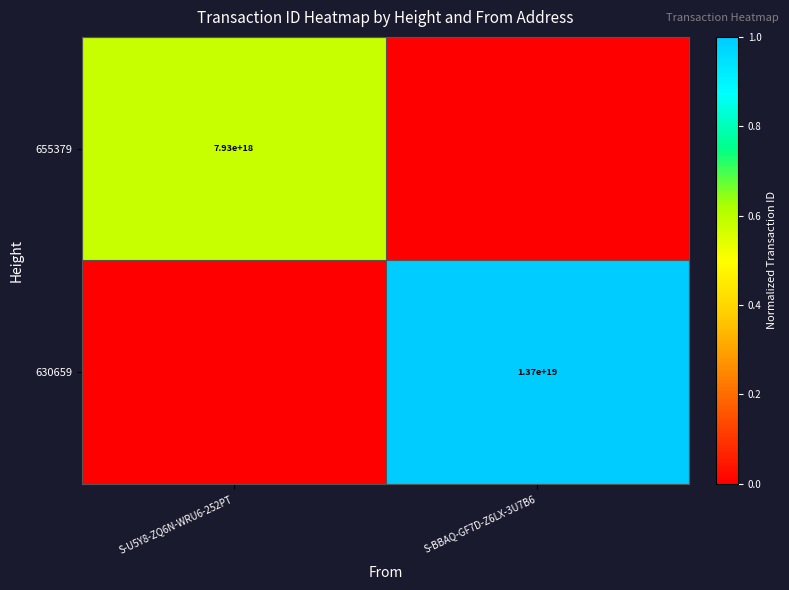

The 655379 series shows 7930000000000000000 at S-U5Y8-ZQ6N-WRU6-252PT. True or false?

True